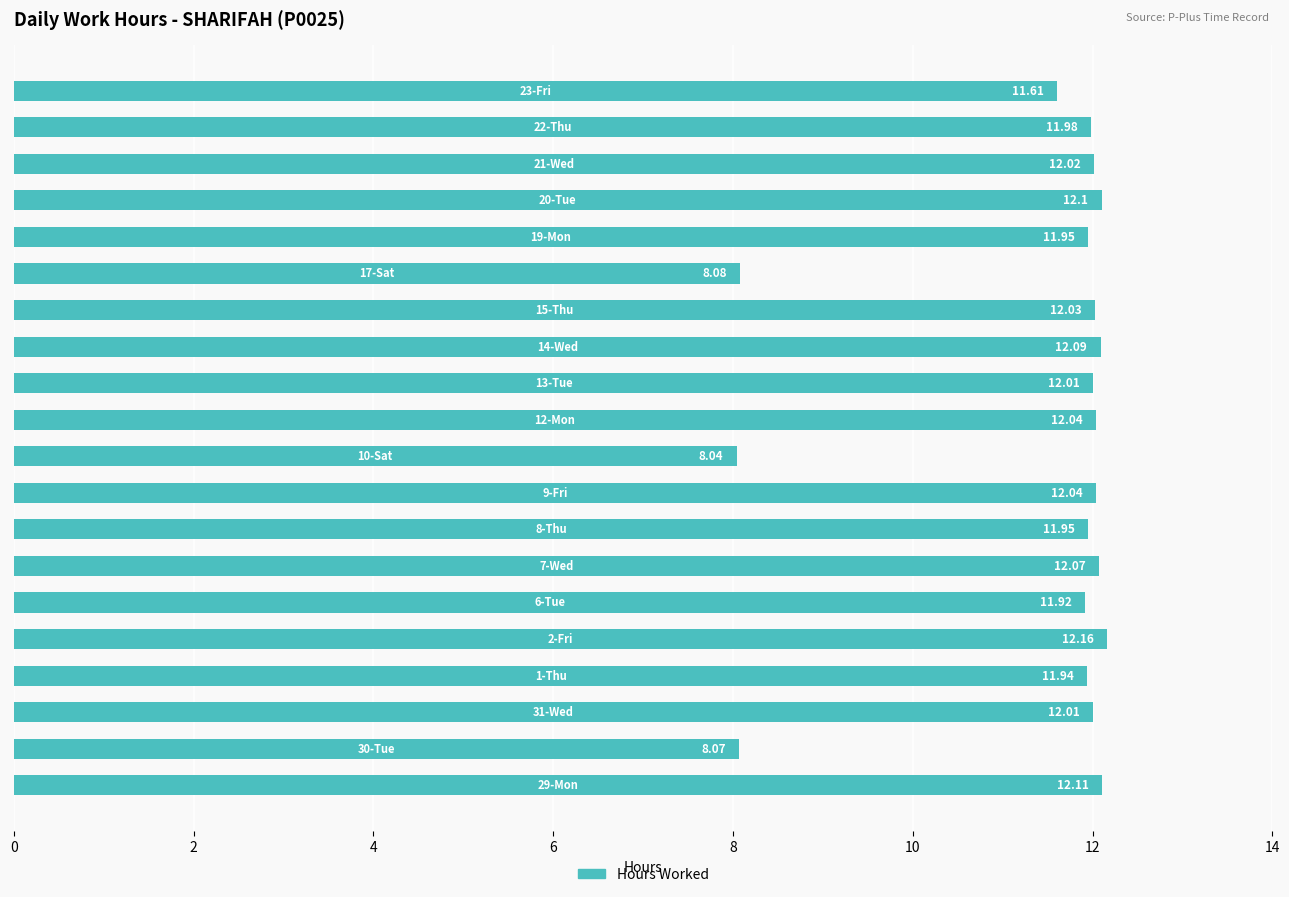

What is the difference between the maximum and minimum values?

4.1